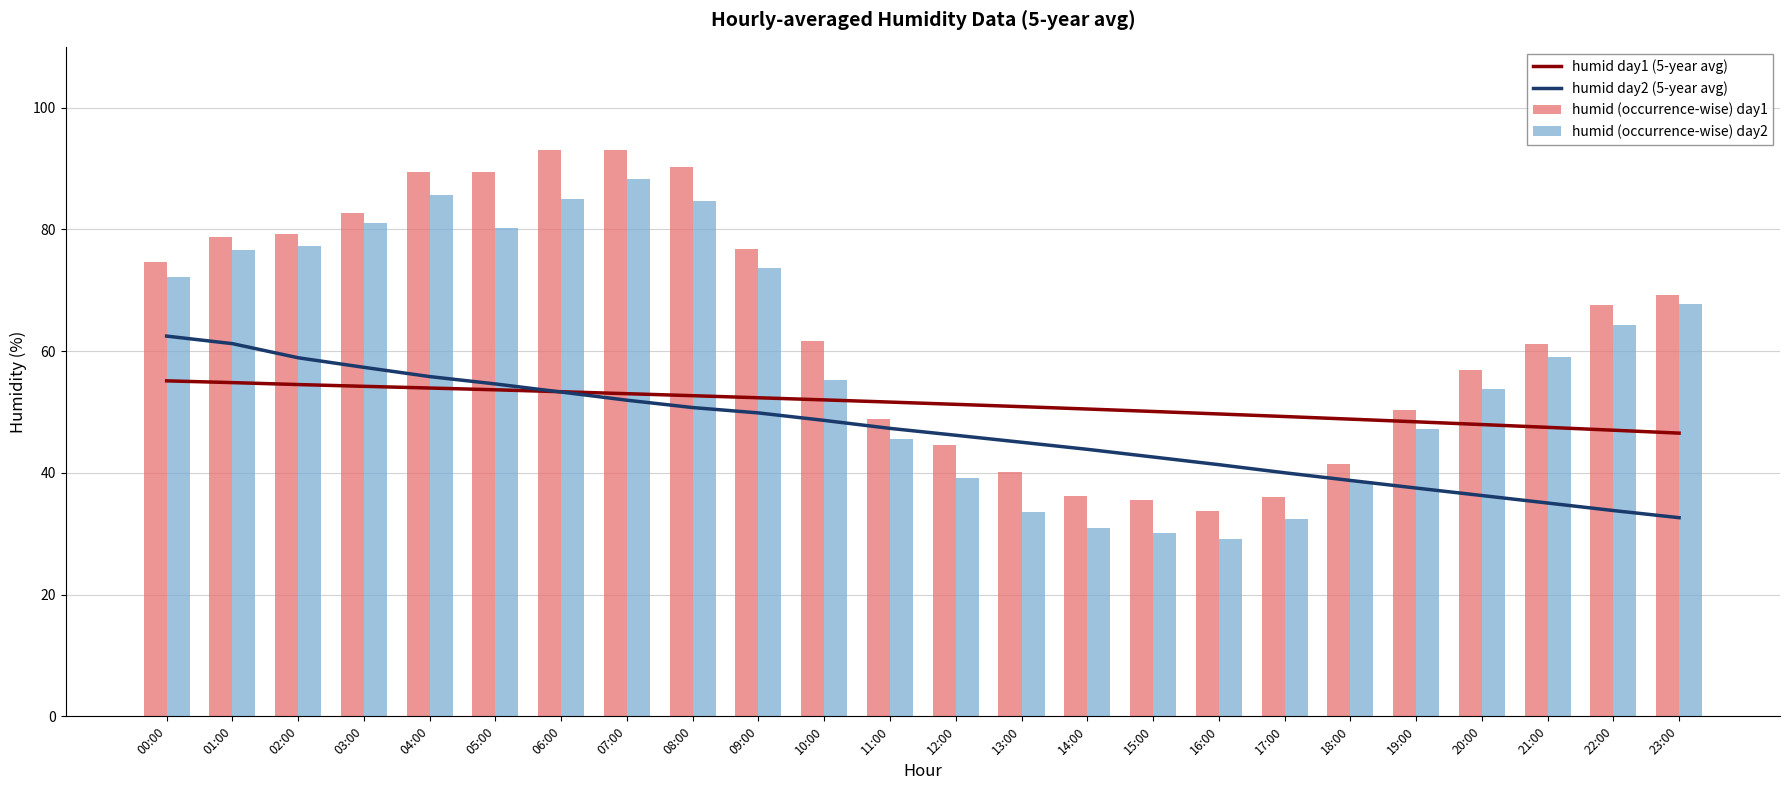

At which category is the sum across all series the highest?

07:00